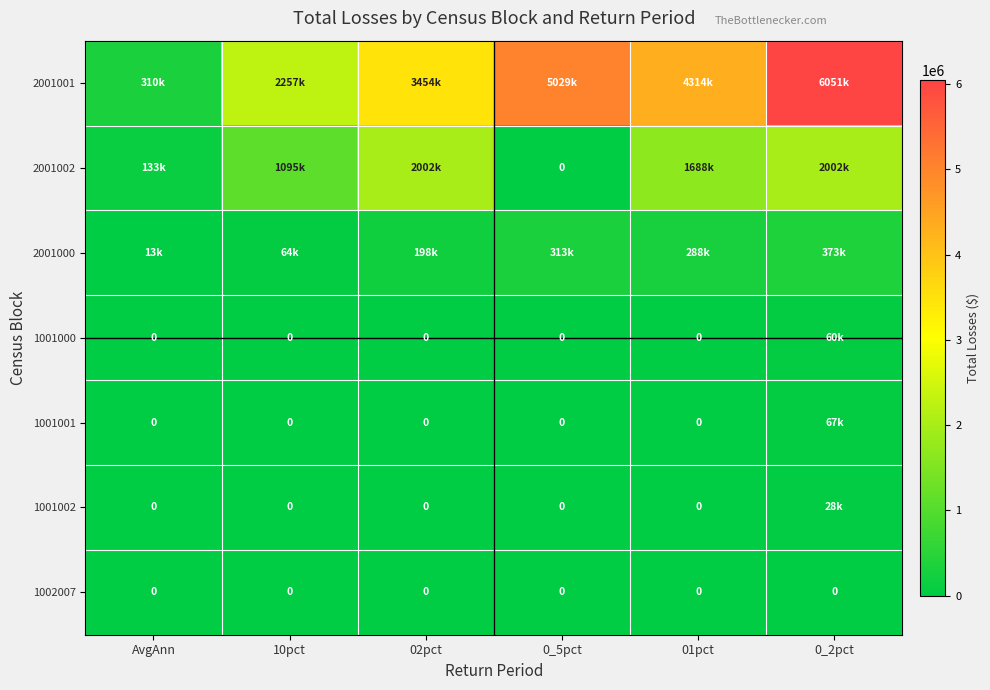

What is the sum of all 1001002 values?

28000